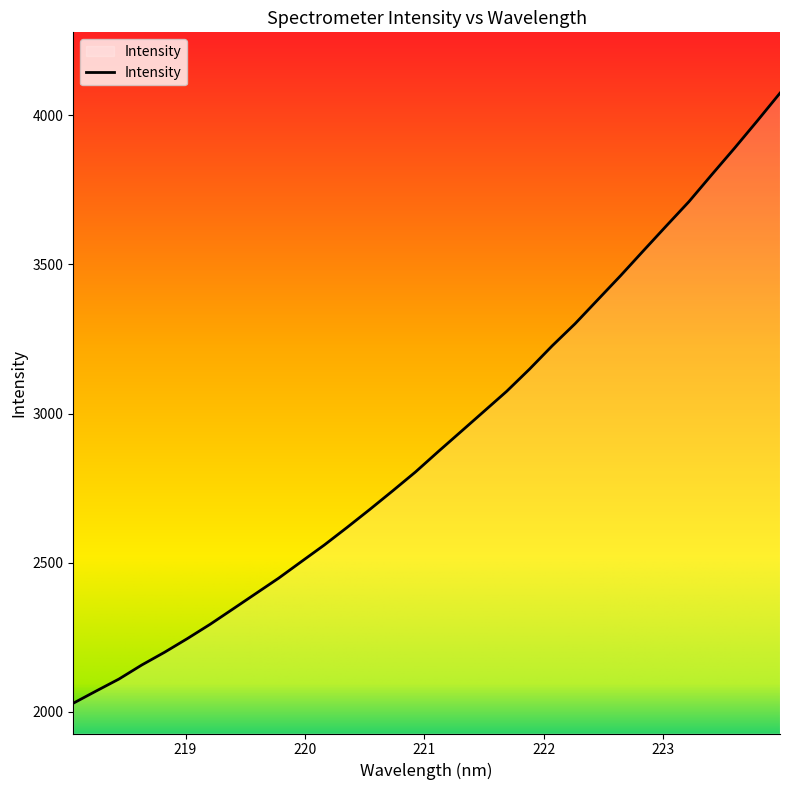

What is the smallest value displayed?

2029.0